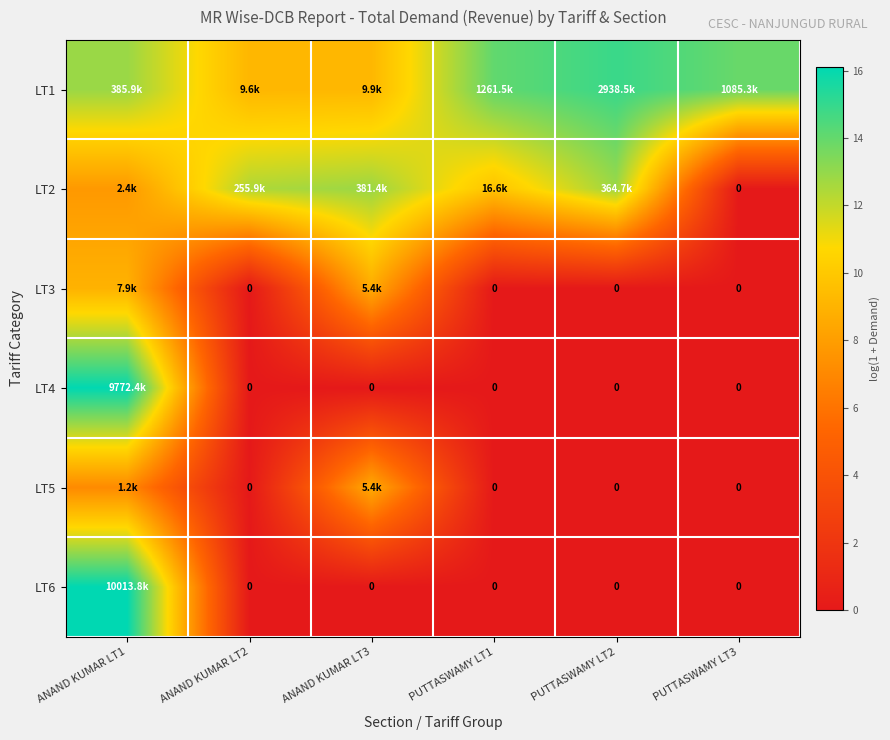

Which series has the widest spread of values?

LT6